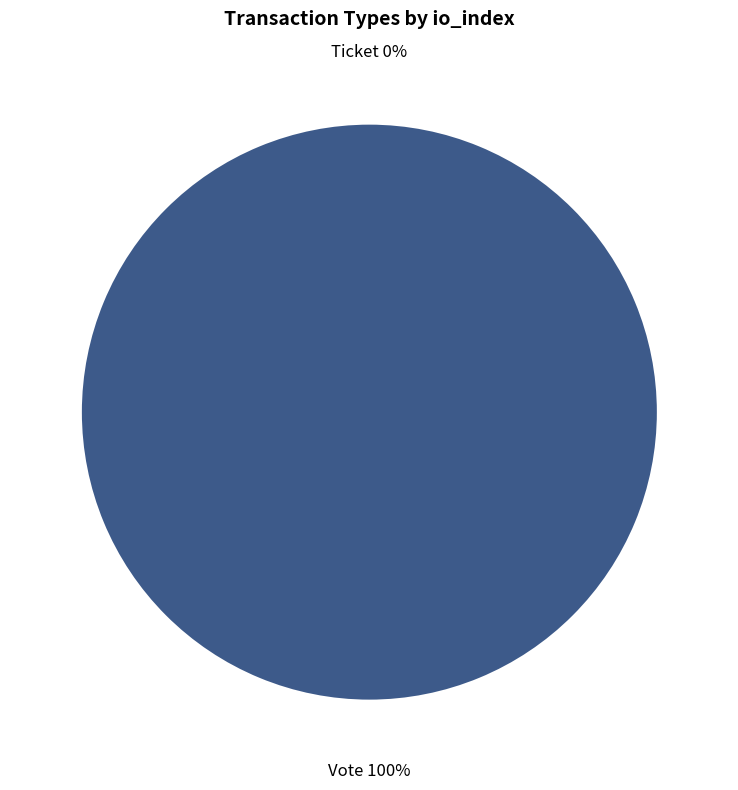

Is it true that Vote is 99% of the pie?

False